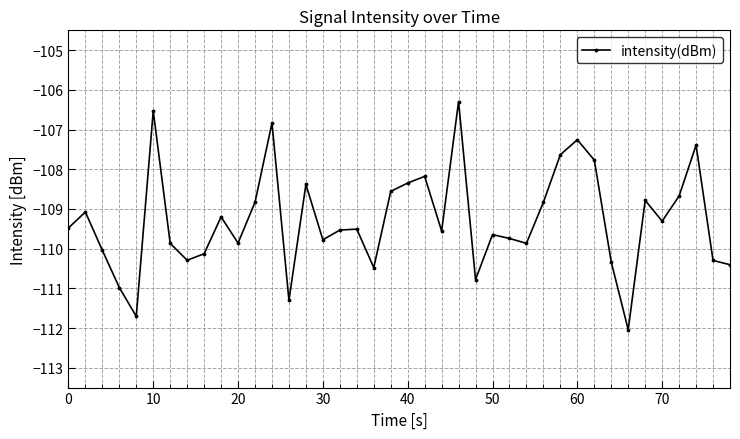

What is the value of the 39th point from the left?

-110.3